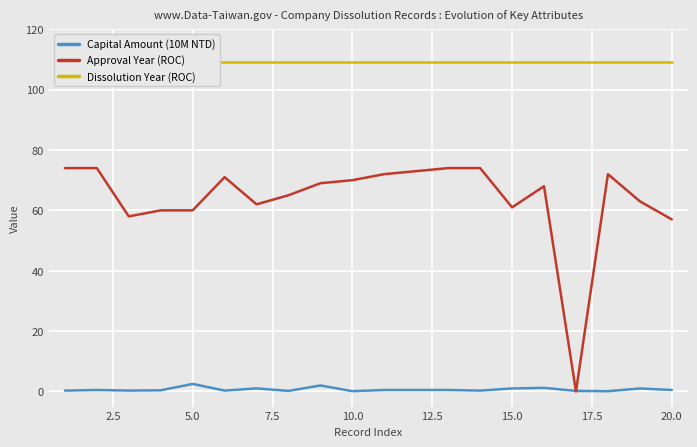

At how many categories does at least one series exceed 40?

20